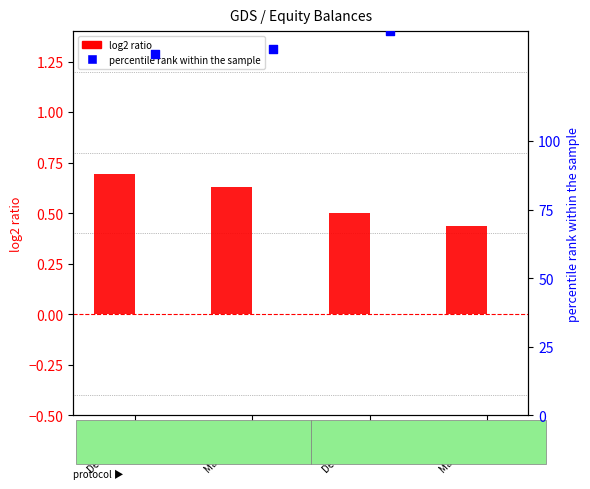

Is the value of log2 ratio at Mar. 31, 2021 greater than the value of percentile rank at Dec. 31, 2020?

No